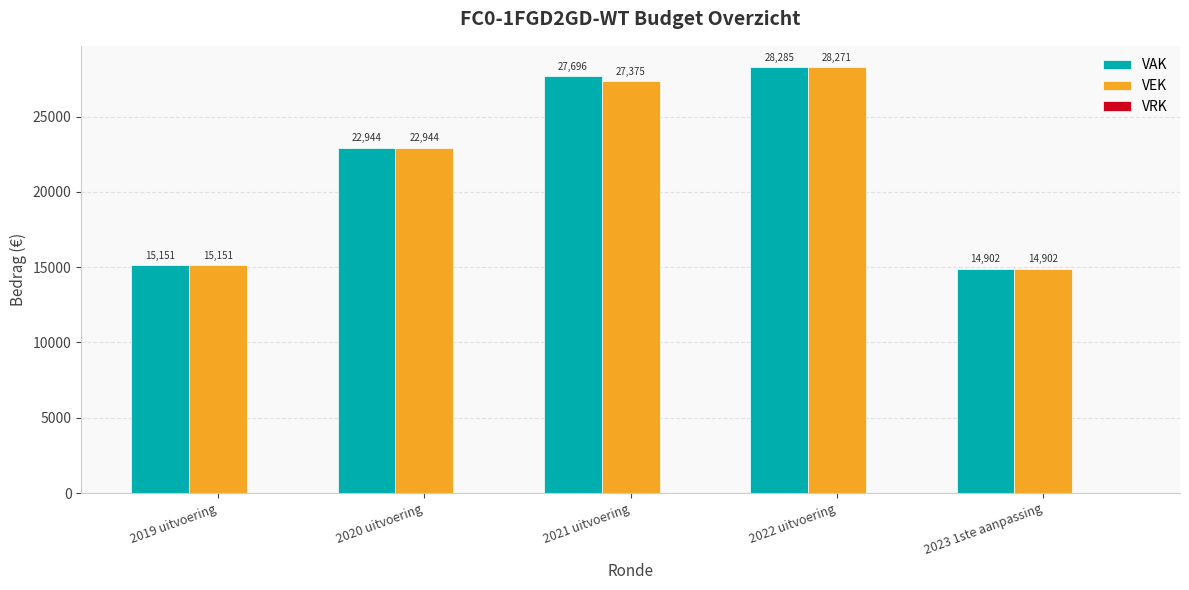

Which category has the highest value in the VEK series?

2022 uitvoering